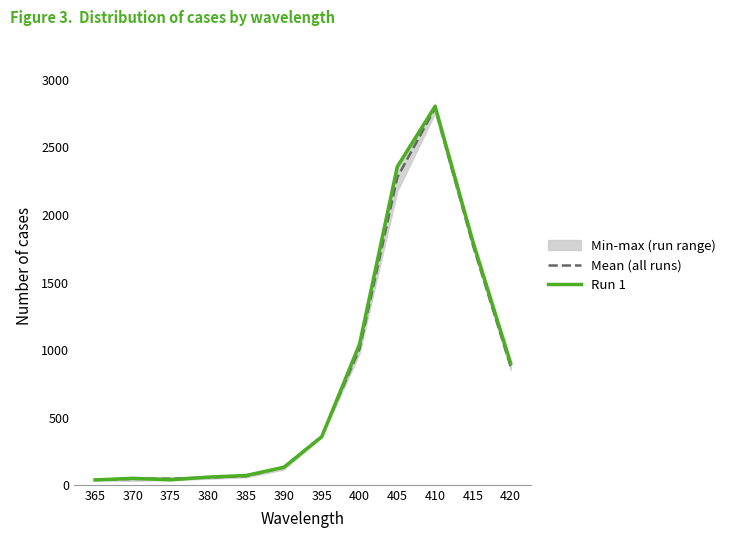

What is the total value across all series at 400?

2044.2